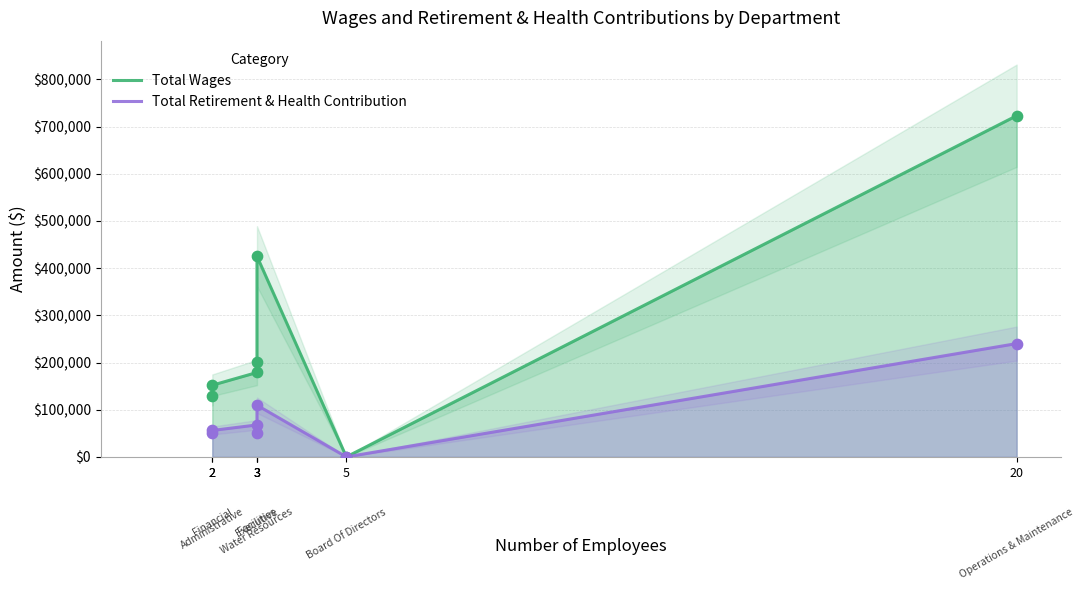

At which category is the sum across all series the highest?

20